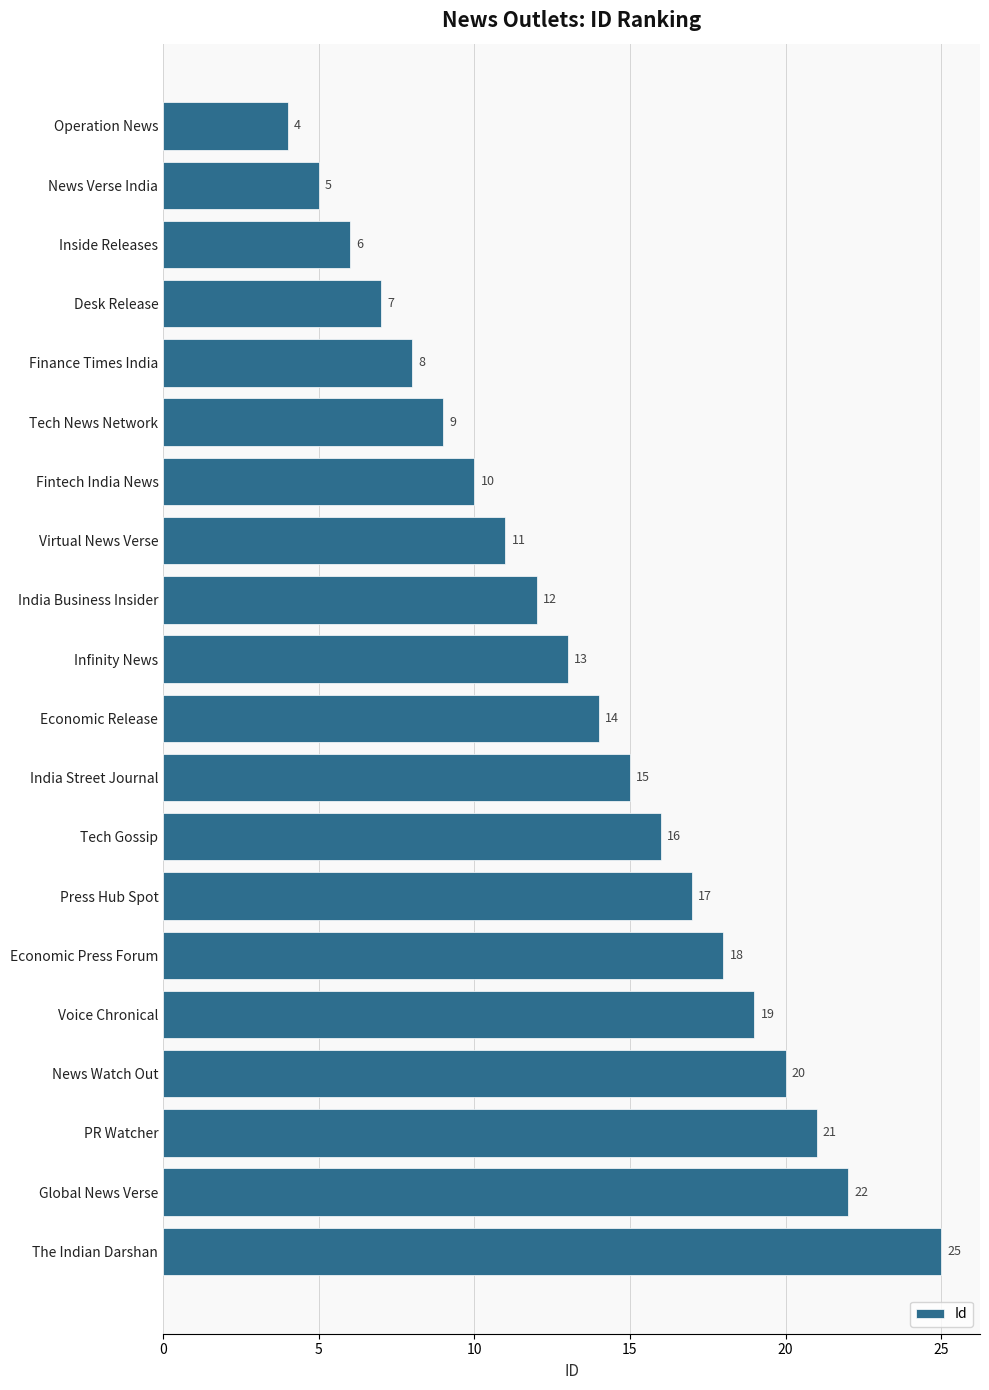

At which label is the value closest to 14?

Economic Release